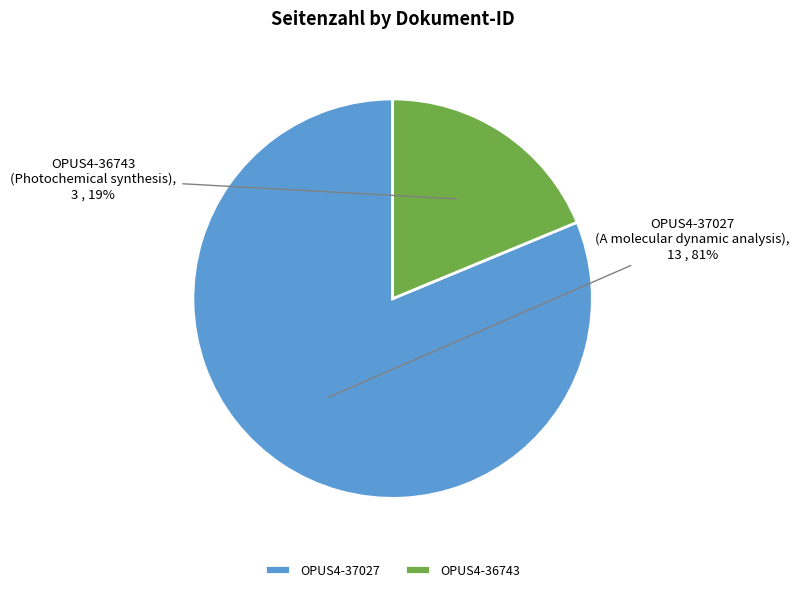

The OPUS4-37027 slice represents 81% of the pie. True or false?

True